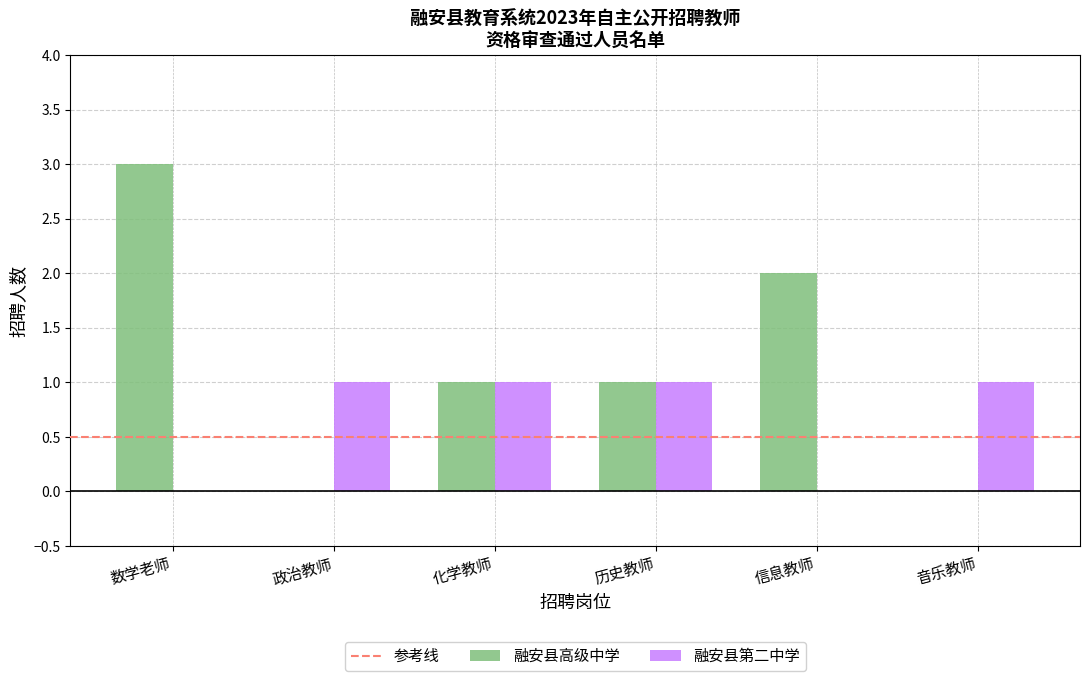

Which series changed the most between 数学老师 and 化学教师?

融安县高级中学